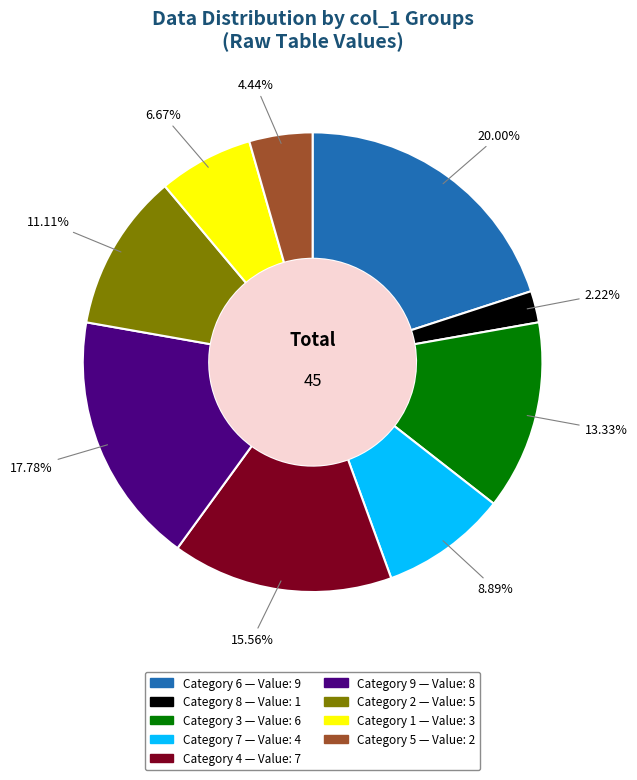

Is there a majority slice in this chart?

No